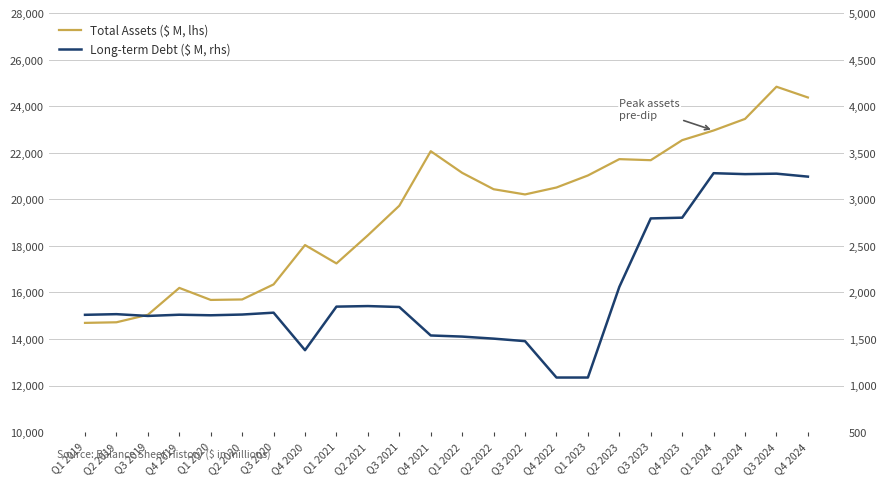

What is the highest value of the Total Assets ($ M, lhs) series?

24845